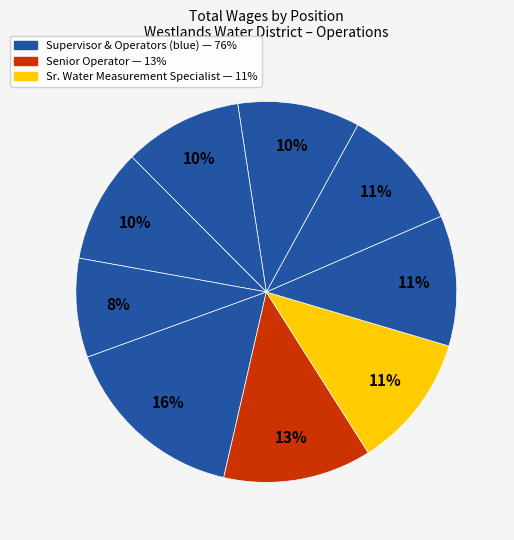

To the nearest percent, what is the average slice percentage?

11%